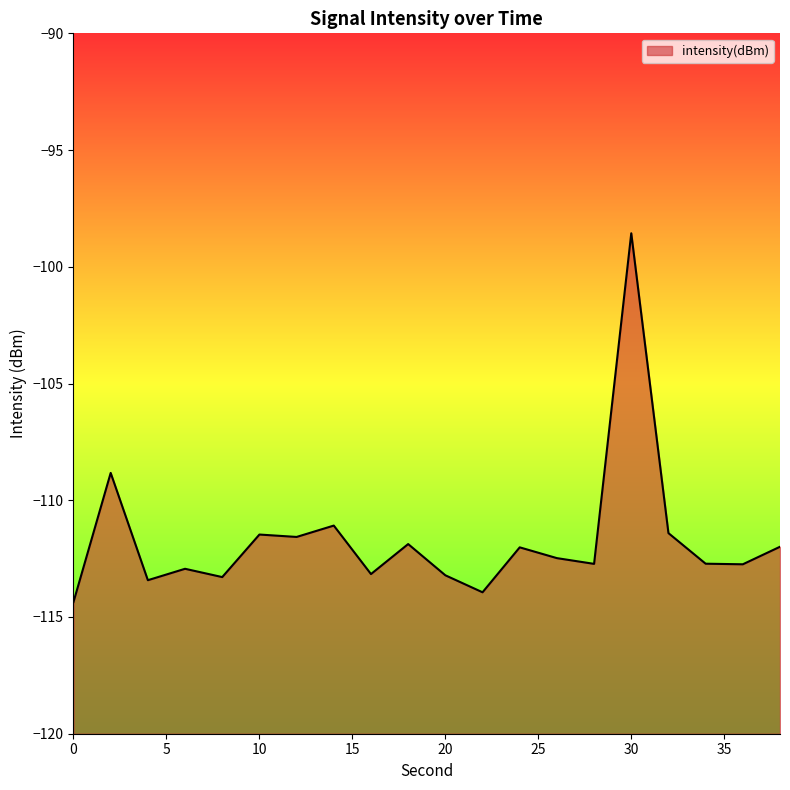

Reading left to right, extract all data points from this chart.

-114.4	-108.8	-113.4	-112.9	-113.3	-111.5	-111.6	-111.1	-113.2	-111.9	-113.2	-113.9	-112.0	-112.5	-112.7	-98.6	-111.4	-112.7	-112.7	-112.0